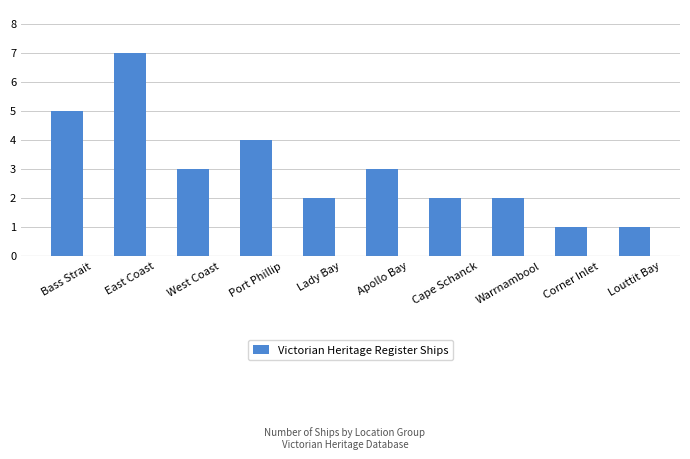

What position from the right is West Coast?

8